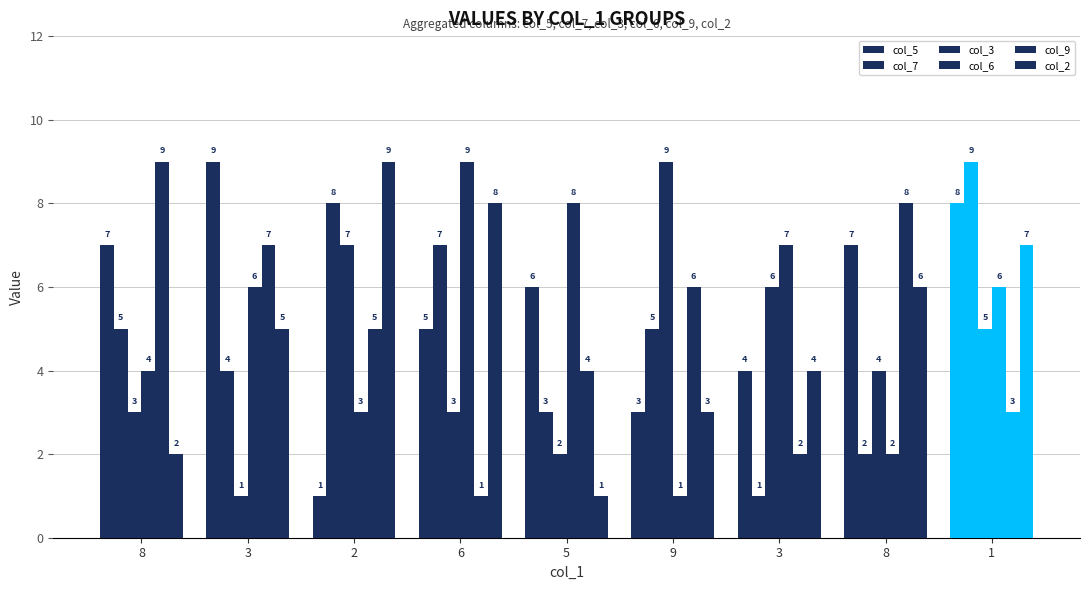

What is the label of the 4th bar from the left?

6